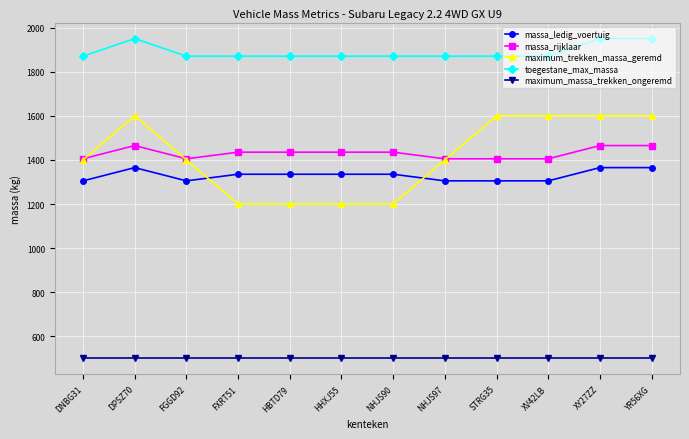

What is the difference between the maximum and minimum values in the toegestane_max_massa series?

80